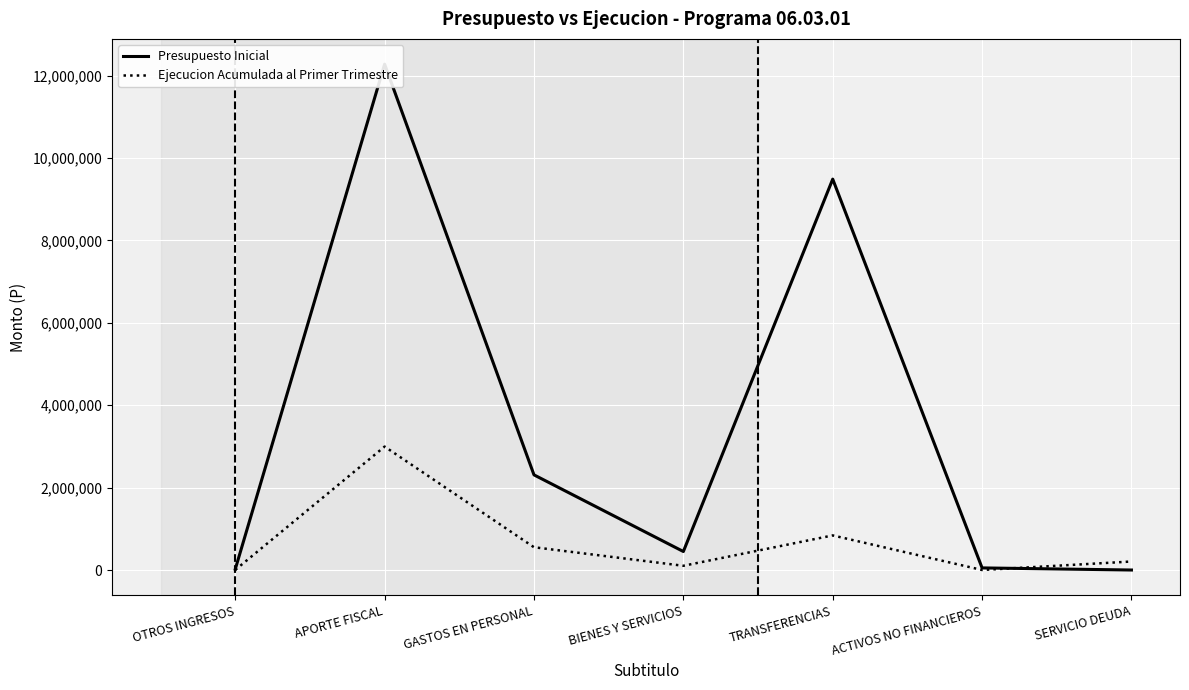

List the series in order of their peak value, highest first.

Presupuesto Inicial, Ejecucion Acumulada al Primer Trimestre